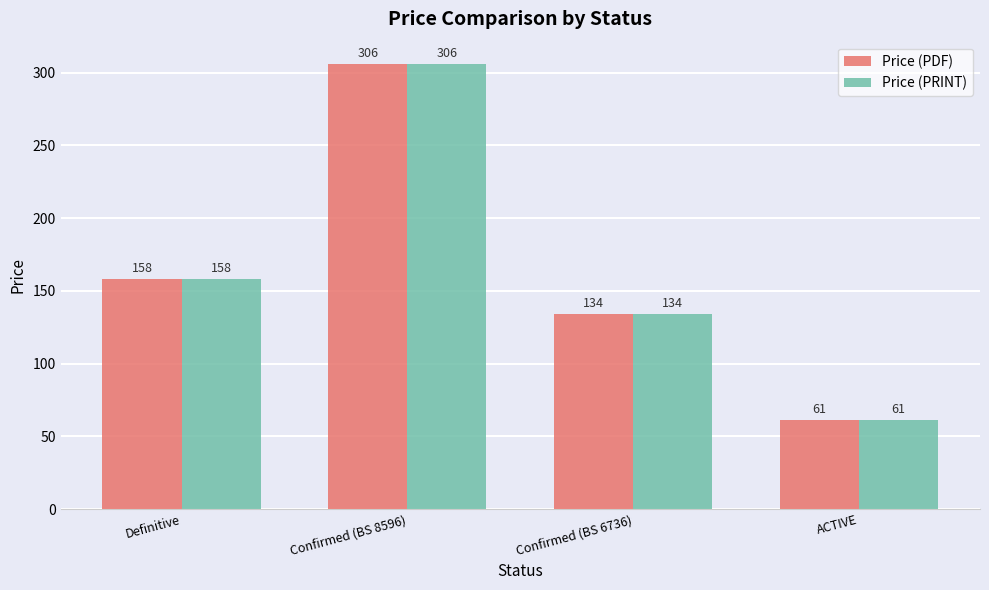

Which label corresponds to the smallest value in the chart?

ACTIVE